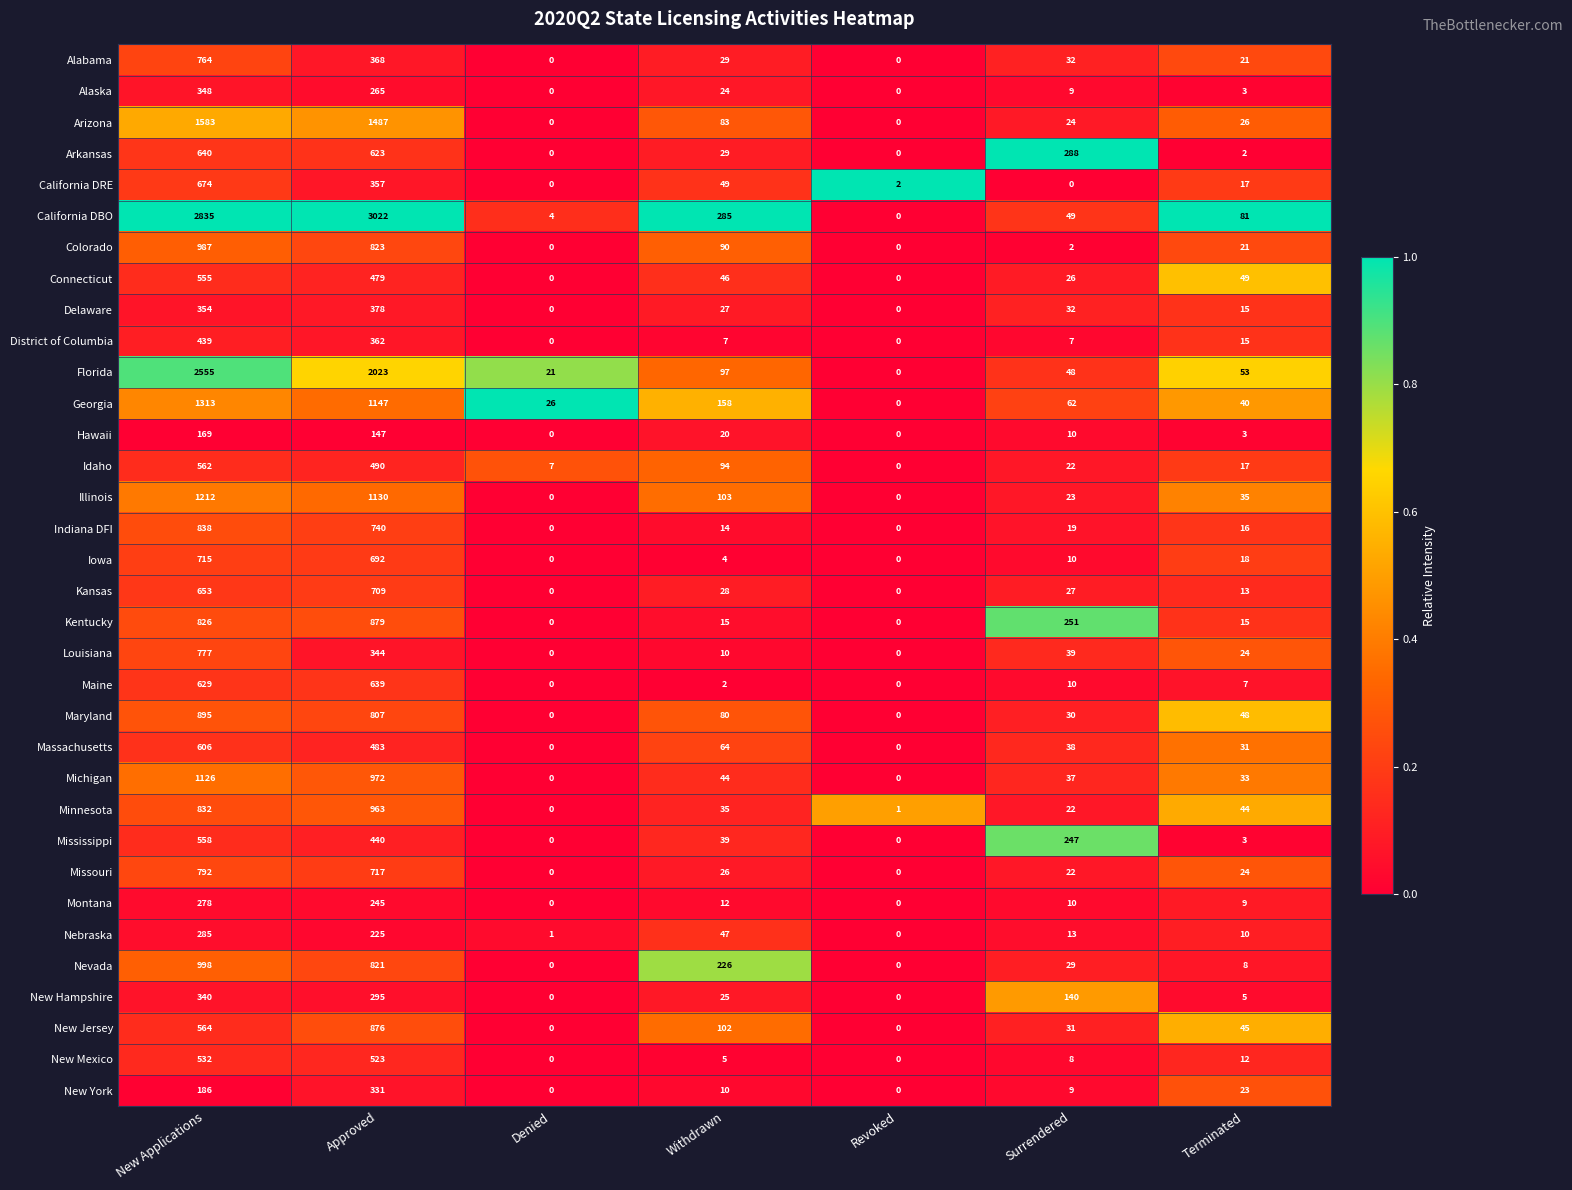

Which label corresponds to the largest value in the chart?

Approved